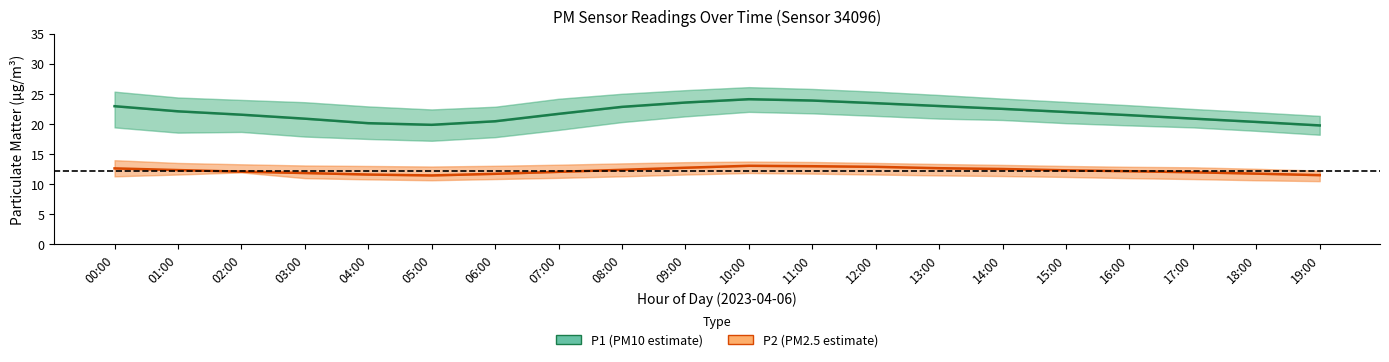

At how many categories does at least one series exceed 21?

13